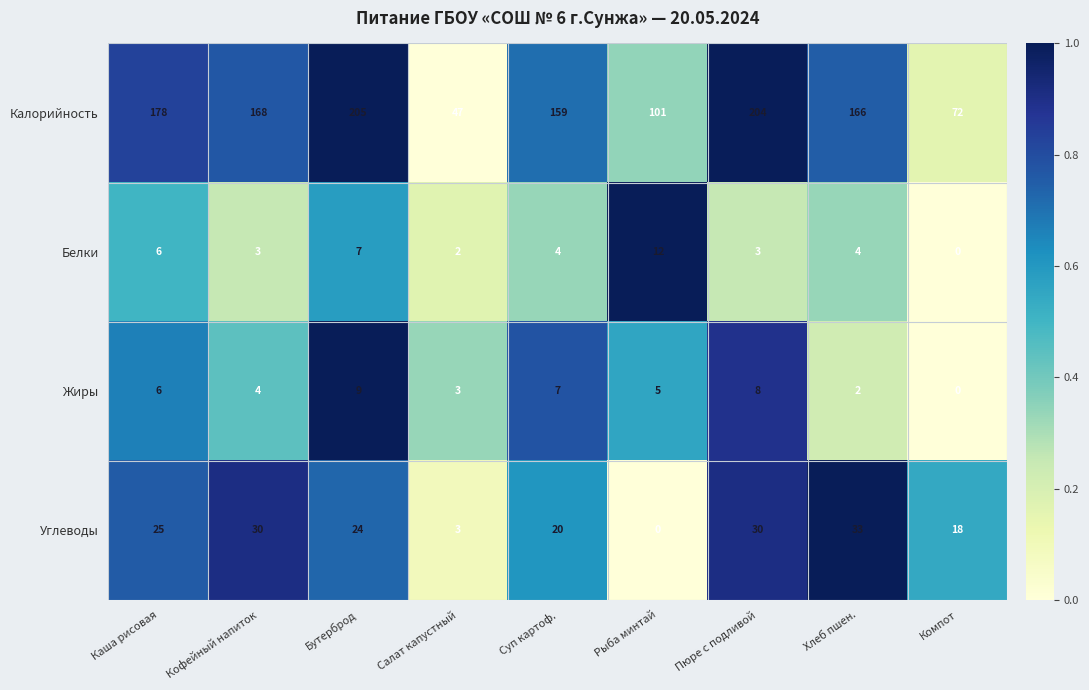

What is the sum of all Углеводы values?

183